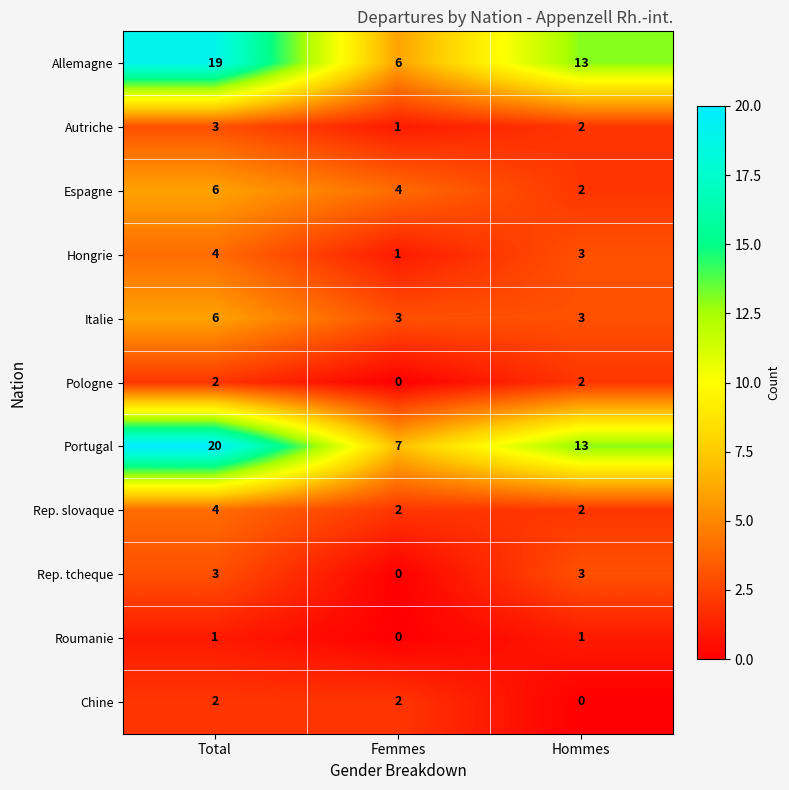

The value of Rep. slovaque at Total is 6. True or false?

False